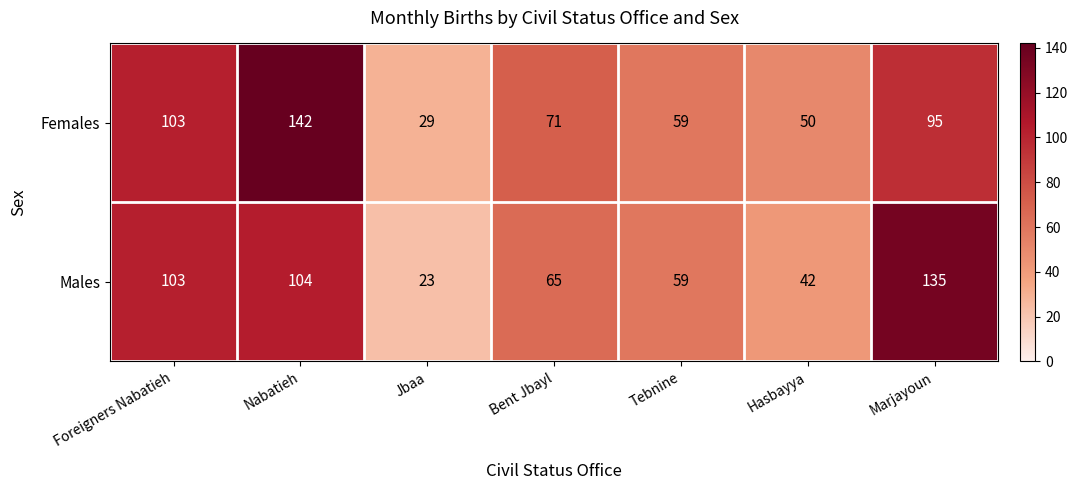

At how many categories does at least one series exceed 122?

2